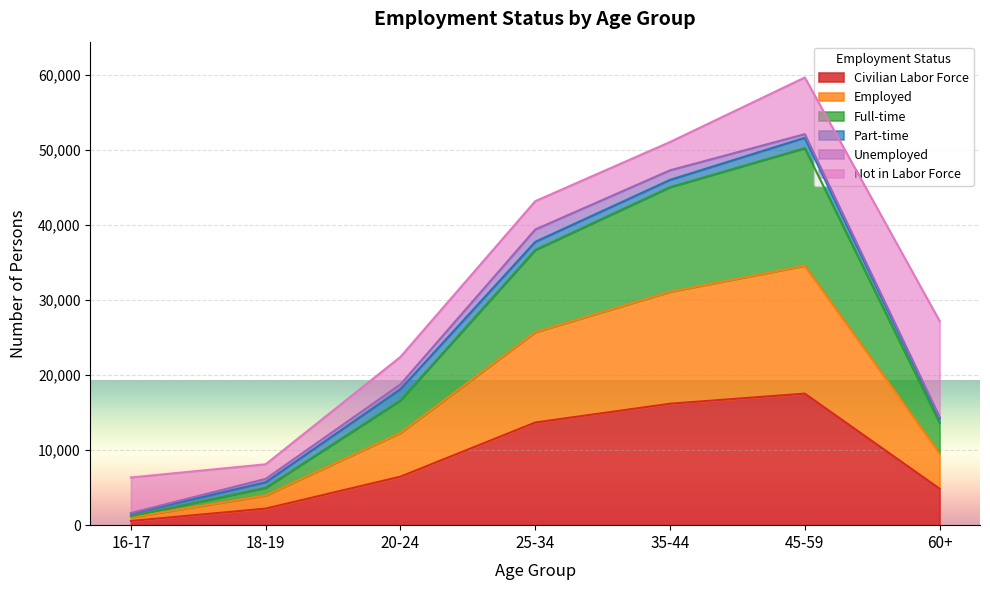

True or false: Civilian Labor Force has more than 2 interior local peaks.

False